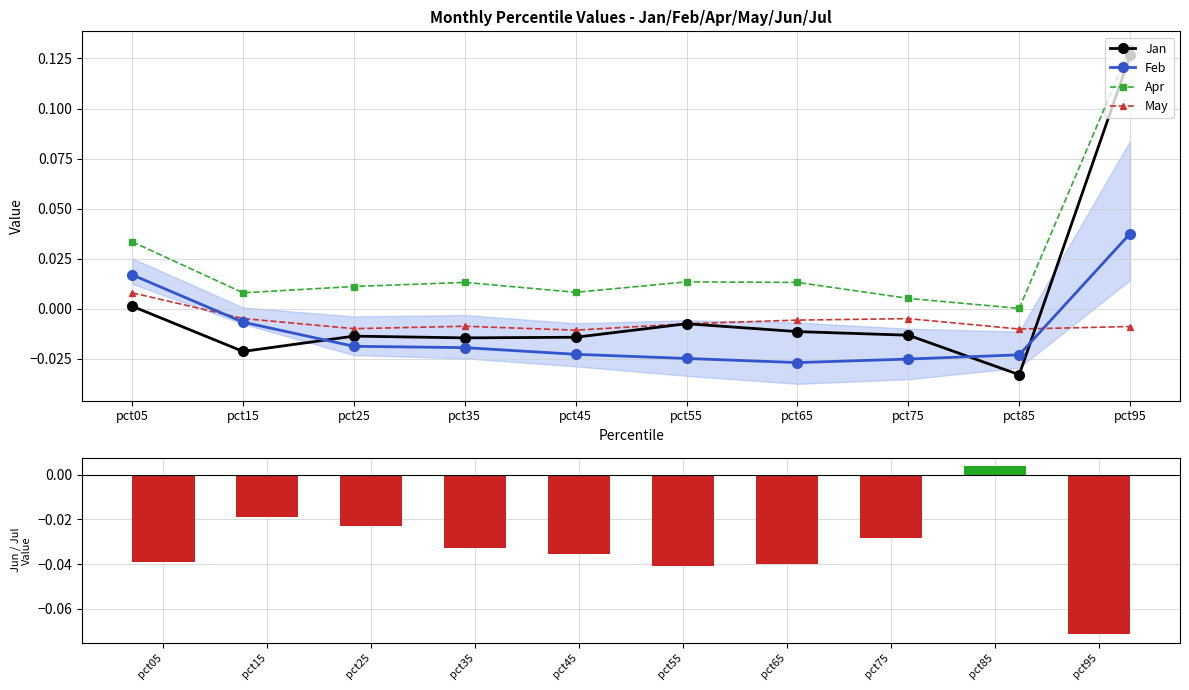

Between pct75 and pct95, which is larger?

pct95